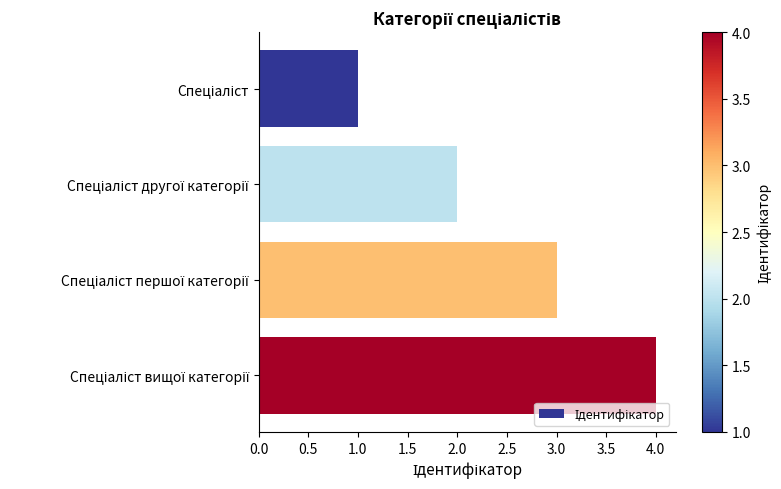

What is the sum of all values?

10